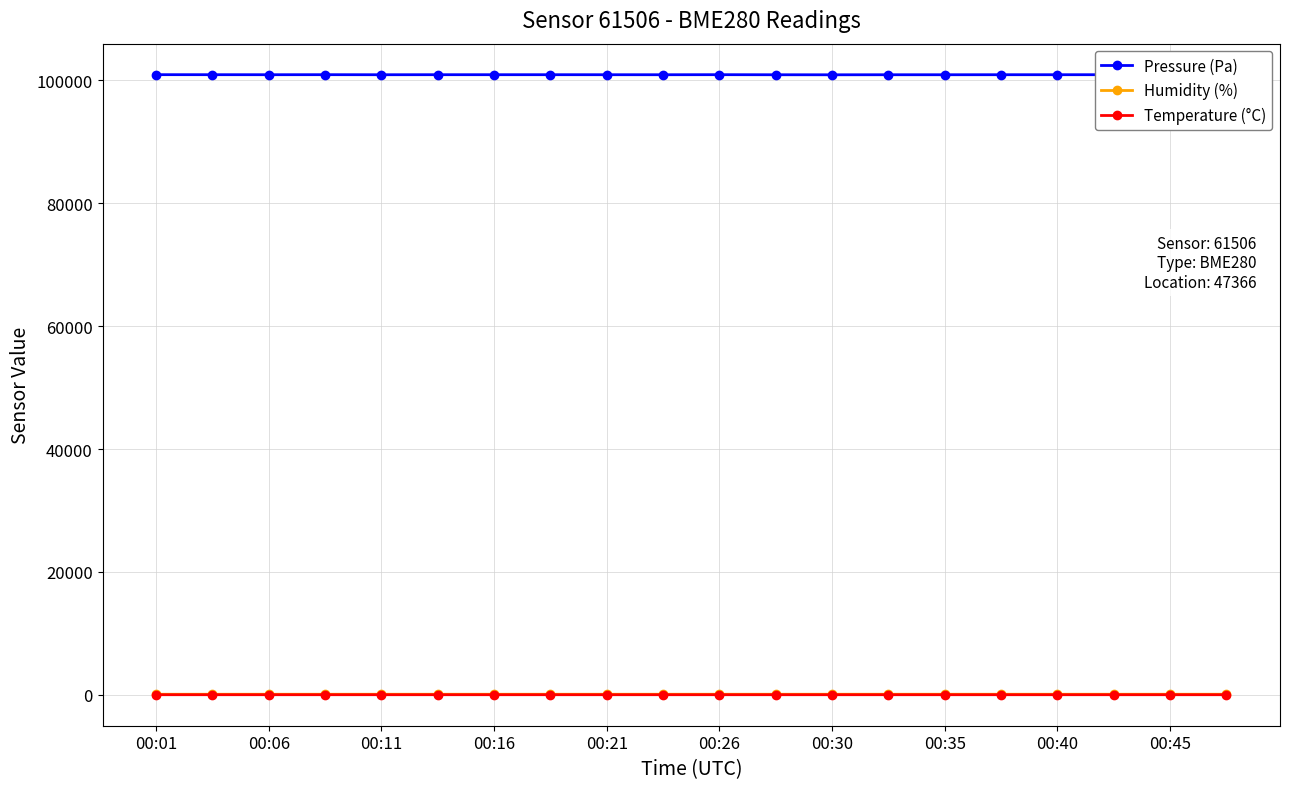

At how many categories does at least one series exceed 67095?

20